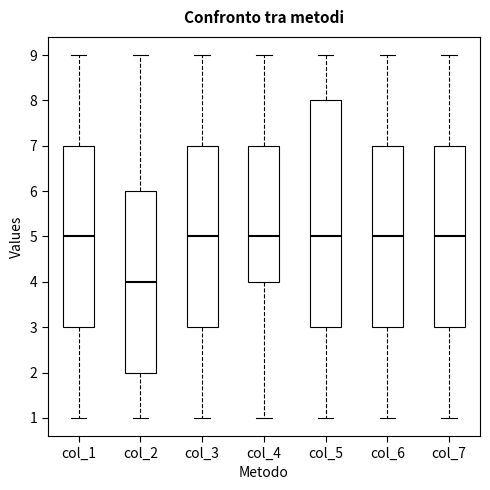

Which box is the tallest, from its lower edge to its upper edge?

col_5